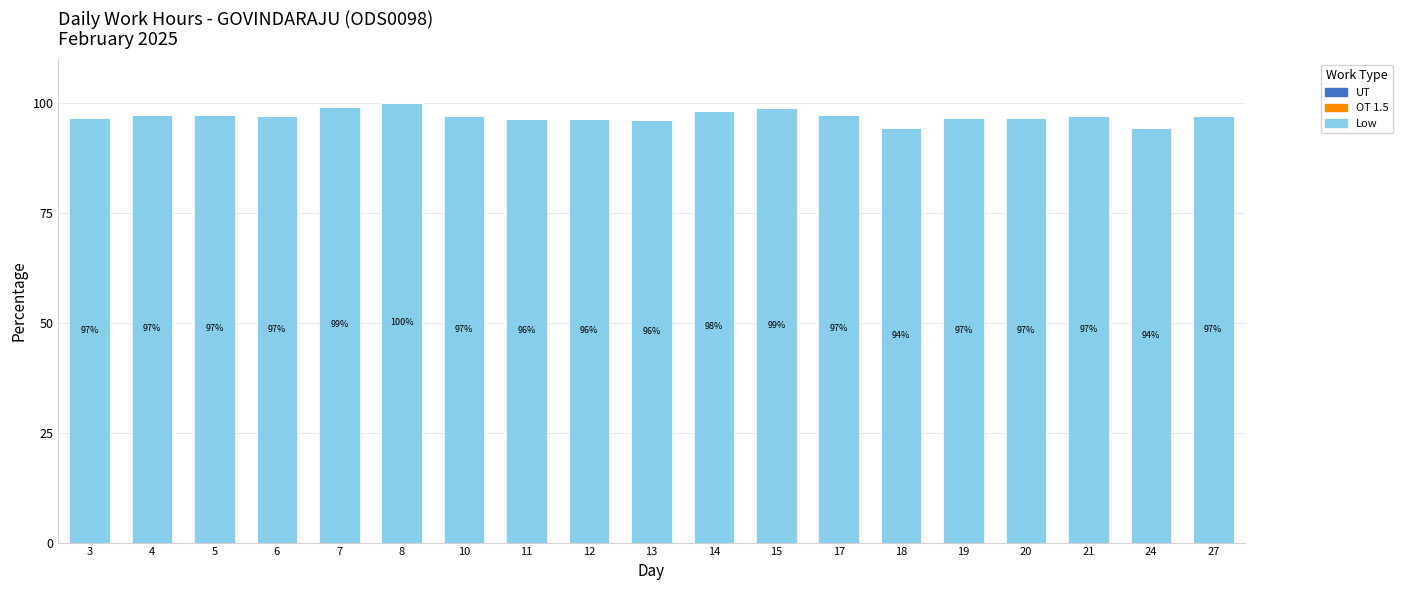

Which label corresponds to the largest value in the chart?

8